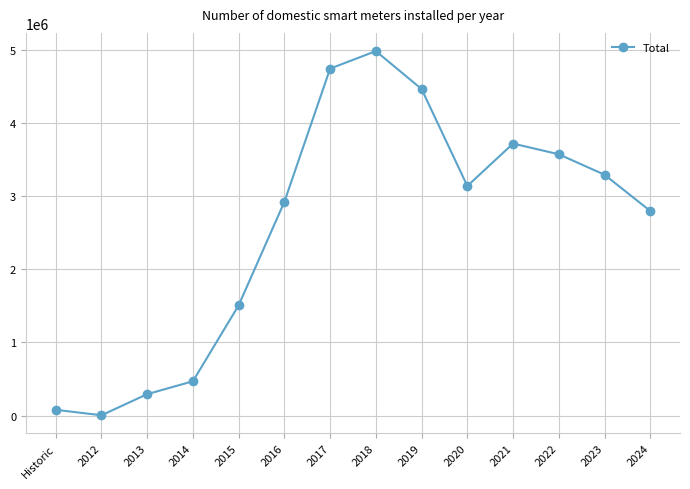

Reading left to right, list all the values displayed in this chart.

78421	3309	292382	469082	1508559	2925472	4749789	4989551	4469983	3142494	3723400	3576731	3296774	2800448